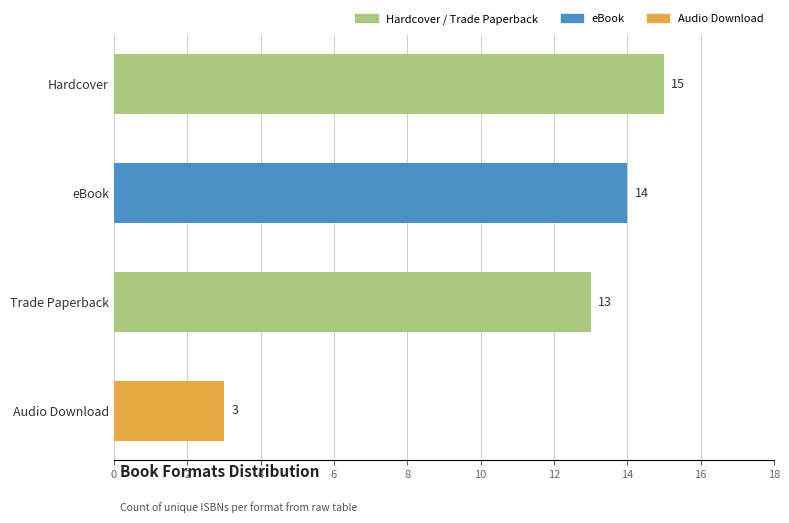

What is the label of the 1st bar from the top?

Hardcover